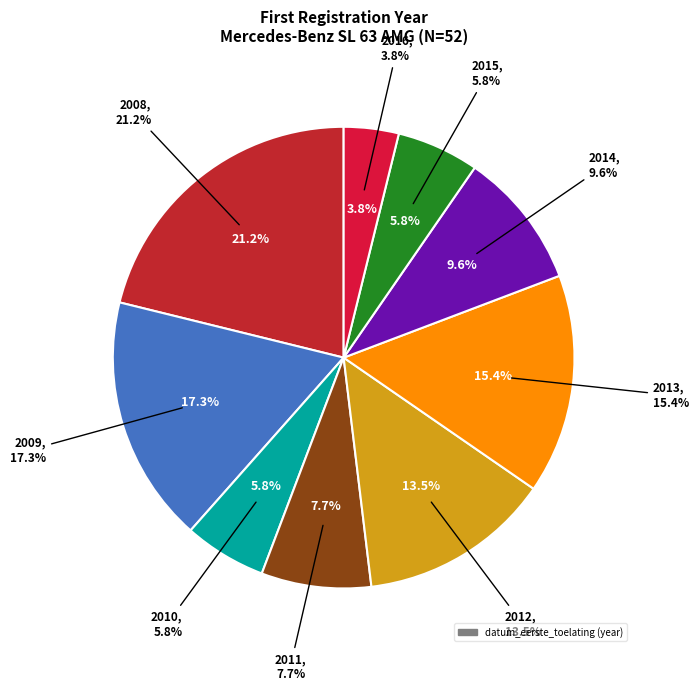

To the nearest percent, what is the average slice percentage?

11%